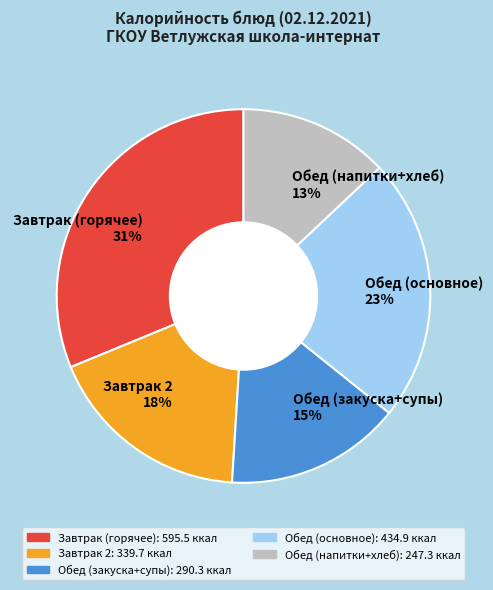

Is the sum of Обед (закуска+супы) 15% and Обед (напитки+хлеб) 13% greater than half?

No